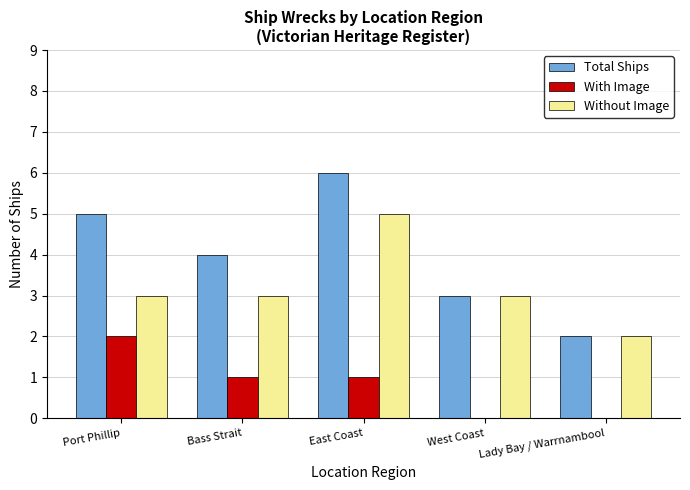

Which series has the largest range (max minus min)?

Total Ships